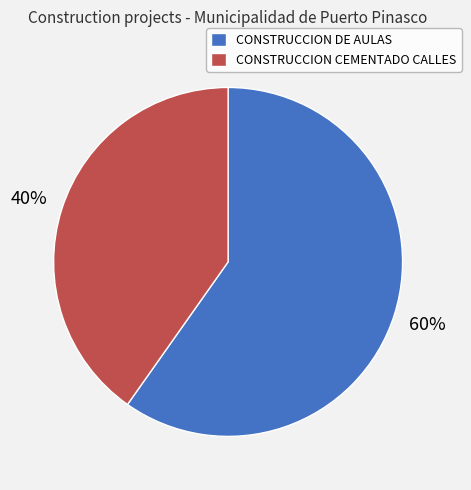

Combined, do CONSTRUCCION CEMENTADO CALLES and CONSTRUCCION DE AULAS account for over 50%?

Yes